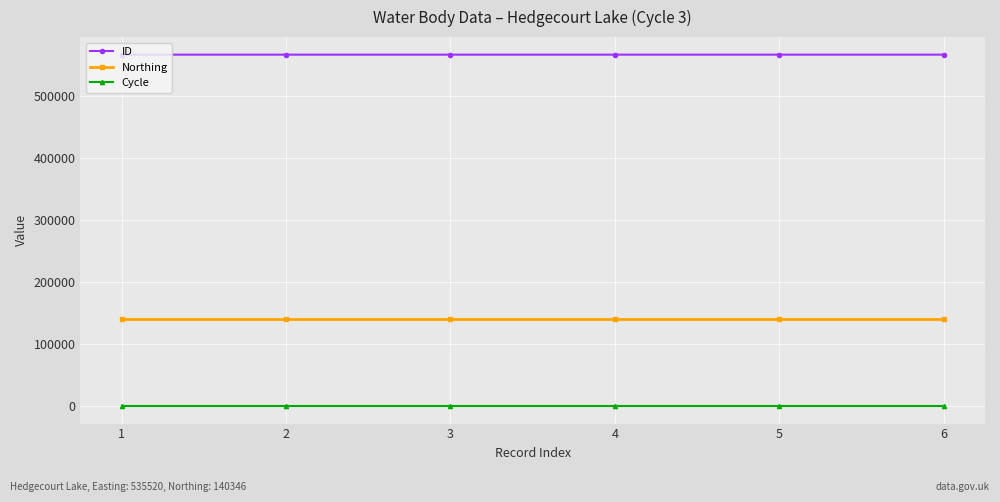

What value does the ID series have at 2?

567128